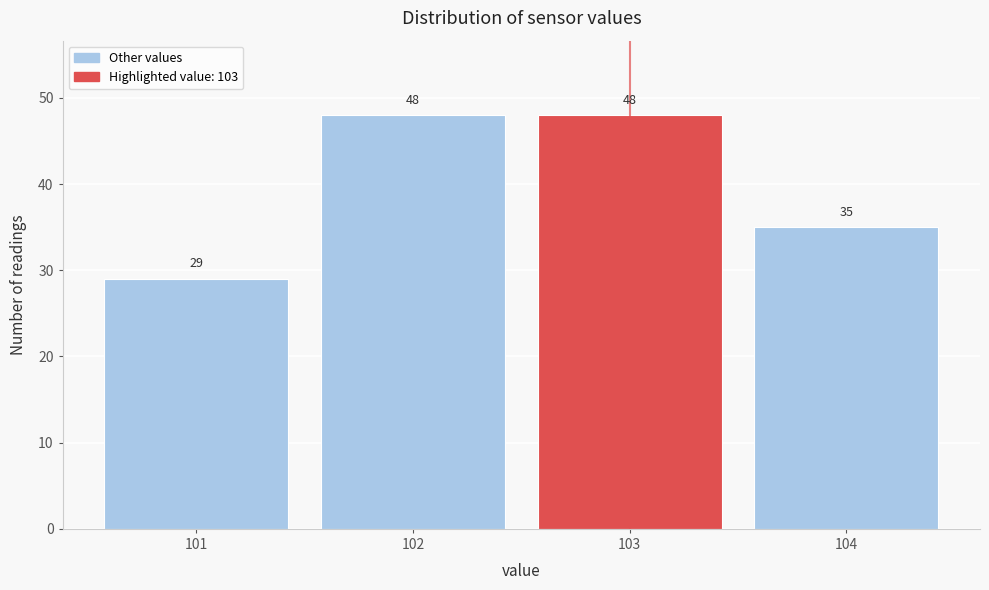

Reading left to right, transcribe this chart: for each bar, give the range it covers on the x-axis and its height.

100.5 to 101.5: 29
101.5 to 102.5: 48
102.5 to 103.5: 48
103.5 to 104.5: 35